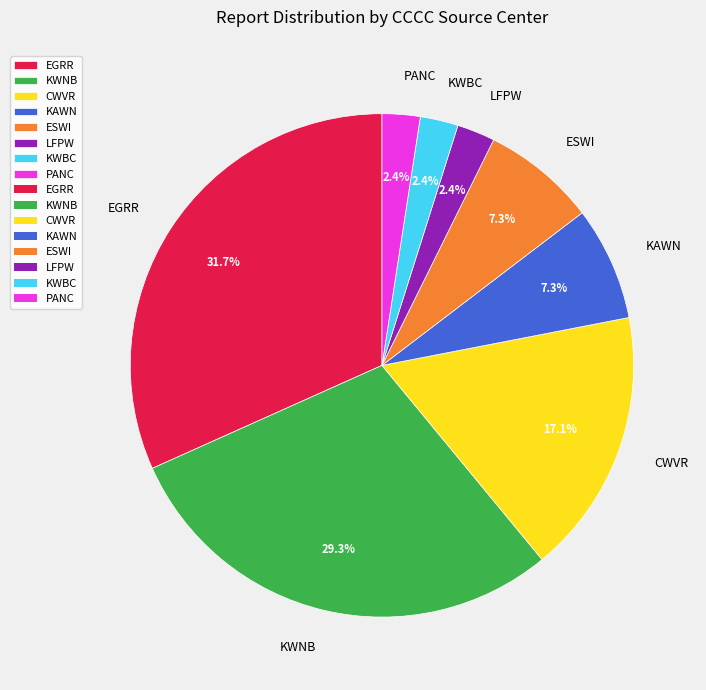

To the nearest percent, what is the average slice percentage?

12%